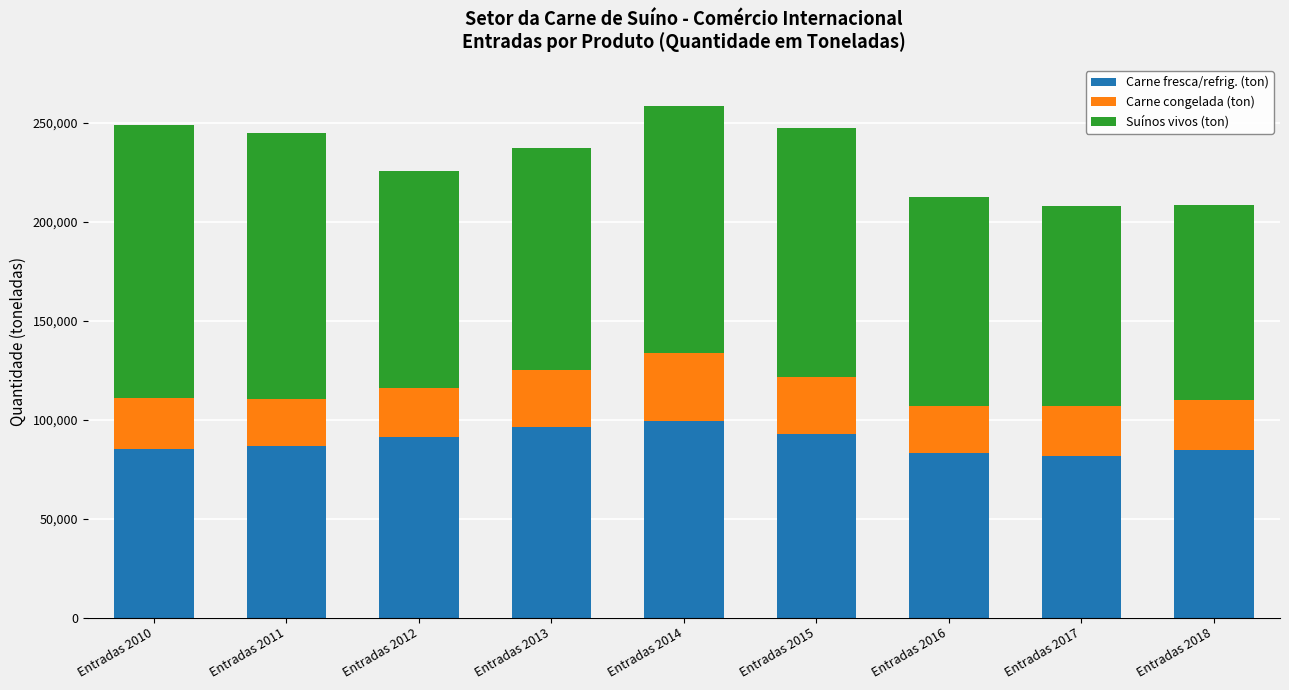

Are the bars grouped side by side (vs. stacked)?

No